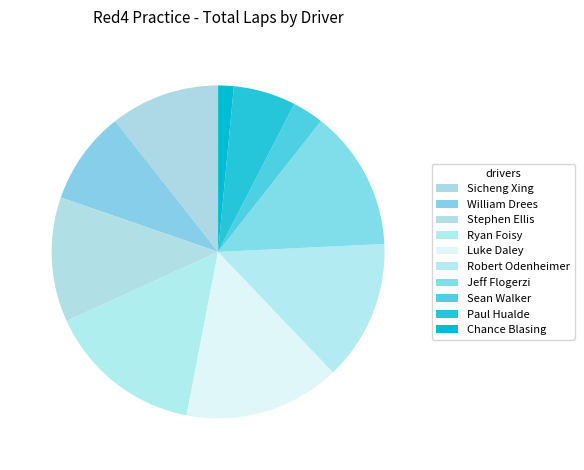

What is the total percentage of Stephen Ellis and Paul Hualde?

18.2%